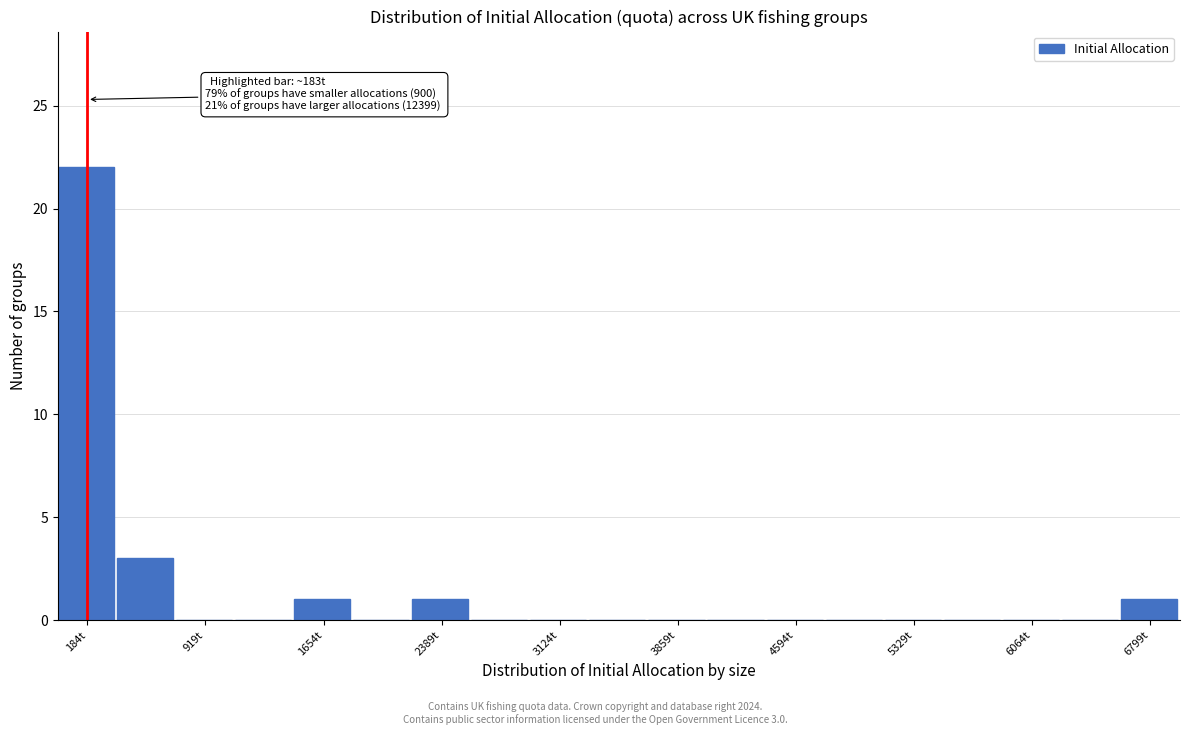

Around what value on the x-axis is the tallest bar? Give the approximate position of its centre, as read against the axis.

200